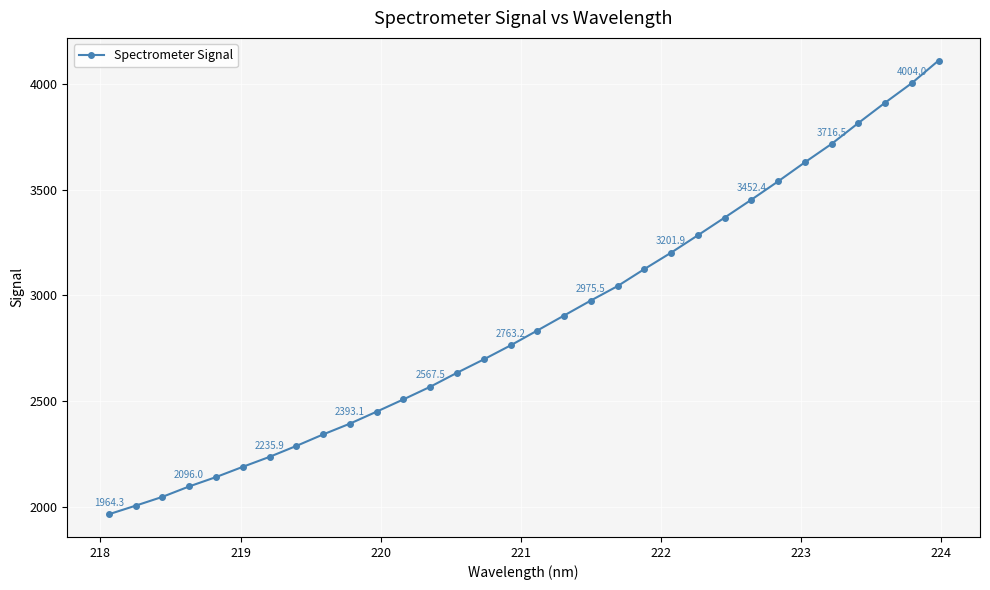

What is the value of the 14th point from the left?

2633.7